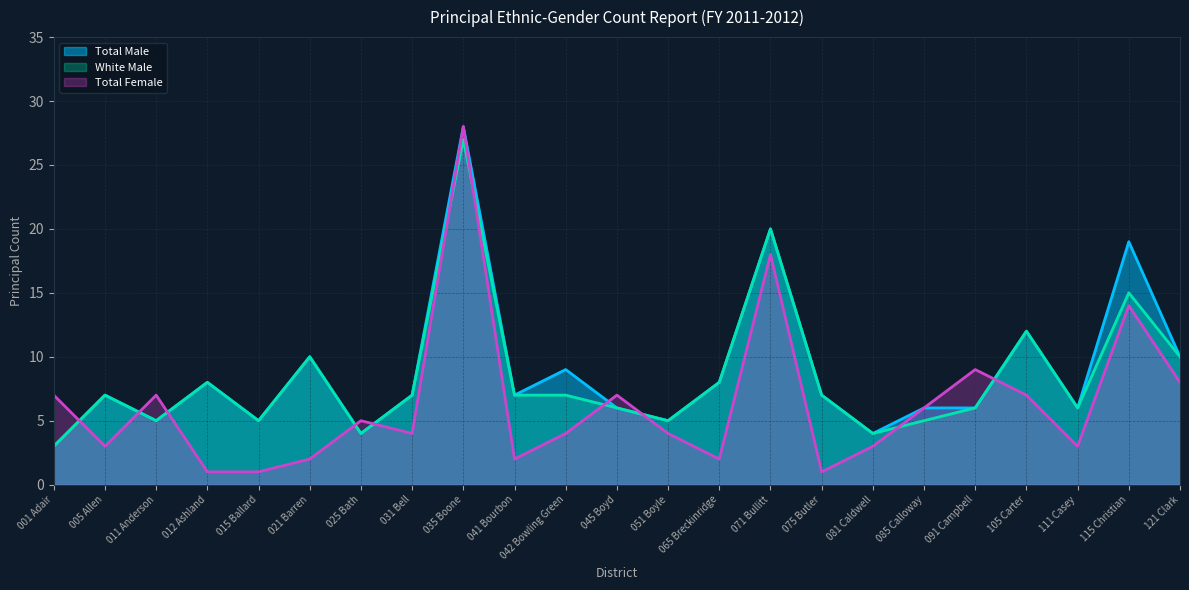

What is the difference between the maximum and minimum values in the Total Female series?

27